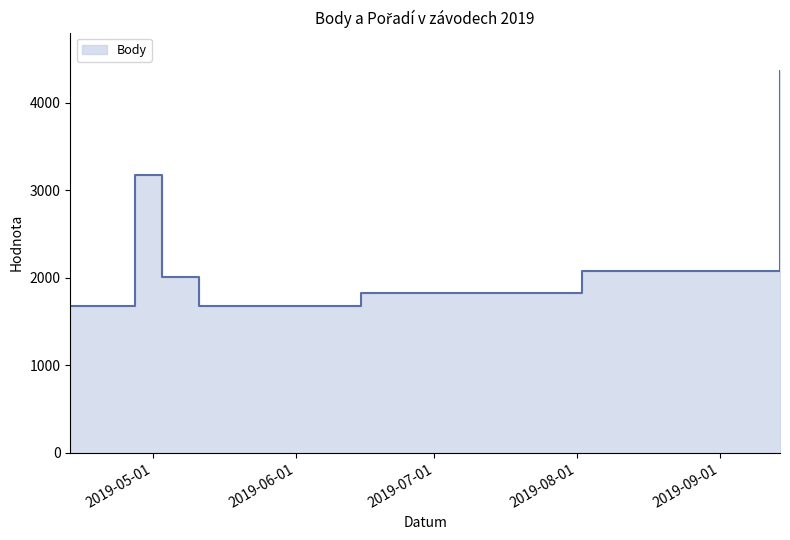

Reading left to right, what are all the values shown in this chart?

2019-04-13=1675	2019-04-27=3172	2019-05-03=2006	2019-05-11=1675	2019-06-15=1825	2019-08-02=2081	2019-09-14=4367